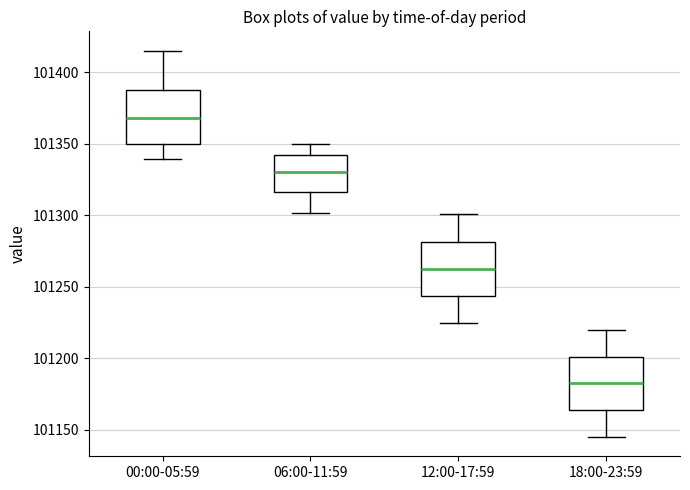

Reading left to right, read every box against the y-axis: the position of its median line, the range the box covers, and the ends of its whiskers. The values are not printed on the chart, so give them approximately, as read against the axis.

00:00-05:59: median 101370, box 101350 to 101390, whiskers 101340 to 101415
06:00-11:59: median 101330, box 101315 to 101340, whiskers 101300 to 101350
12:00-17:59: median 101265, box 101245 to 101280, whiskers 101225 to 101300
18:00-23:59: median 101185, box 101165 to 101200, whiskers 101145 to 101220